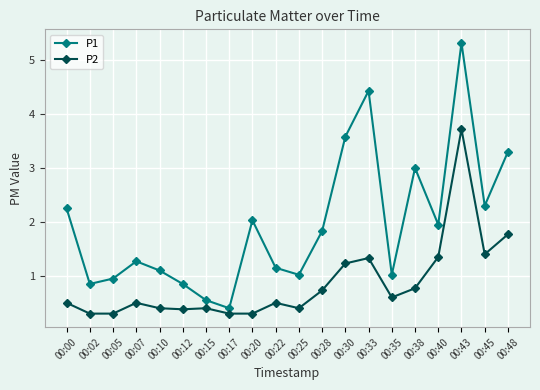

Read the P2 value at 00:25.

0.4